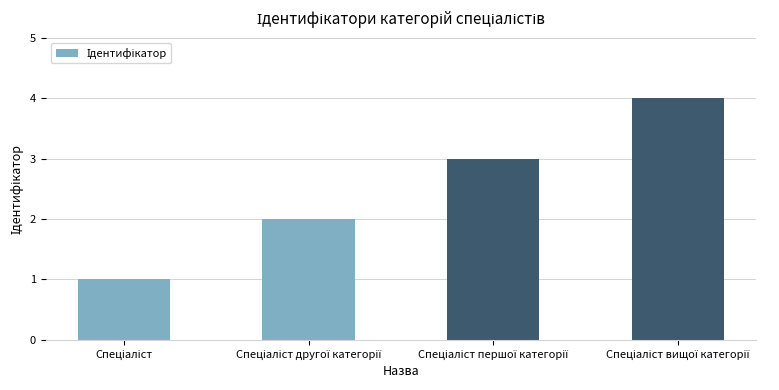

What is the greatest value displayed?

4